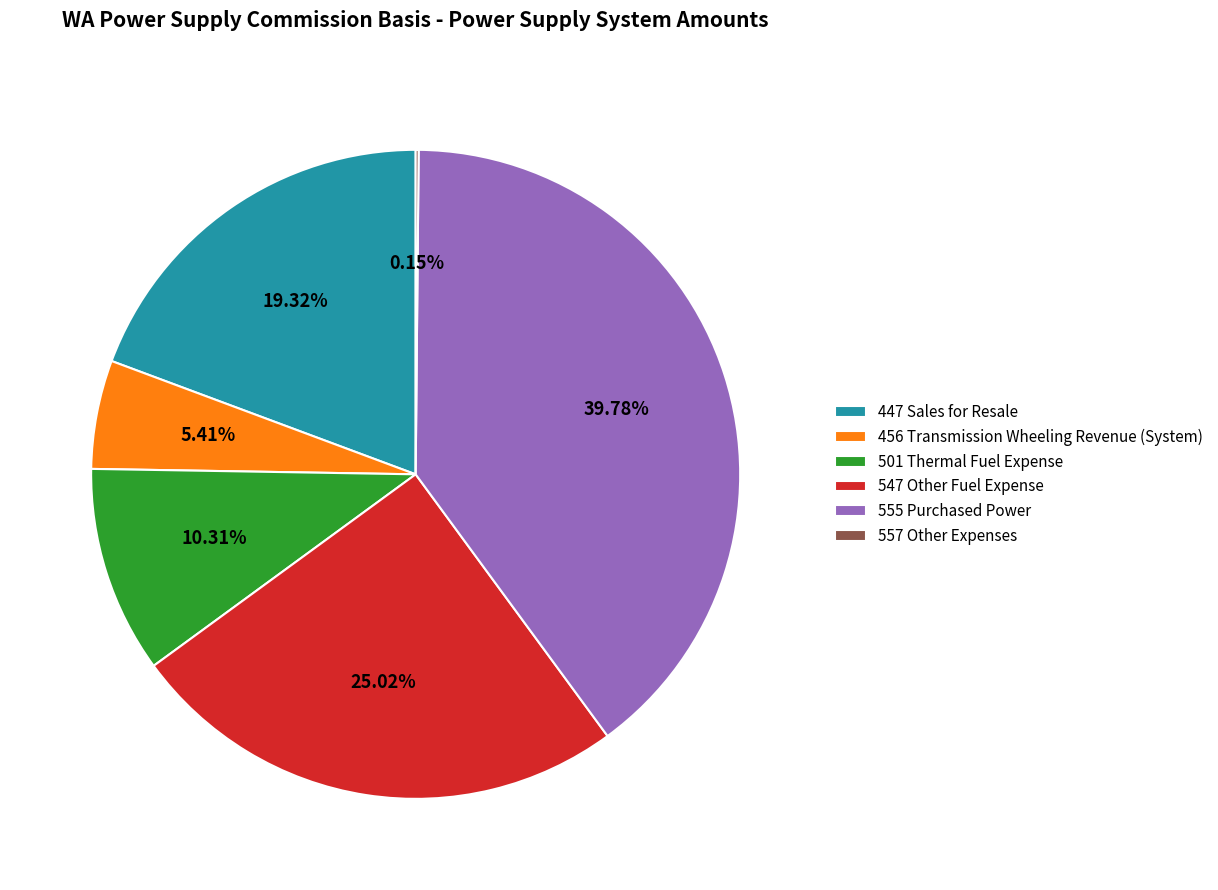

Combined, do 456 Transmission Wheeling Revenue (System) and 501 Thermal Fuel Expense account for over 50%?

No